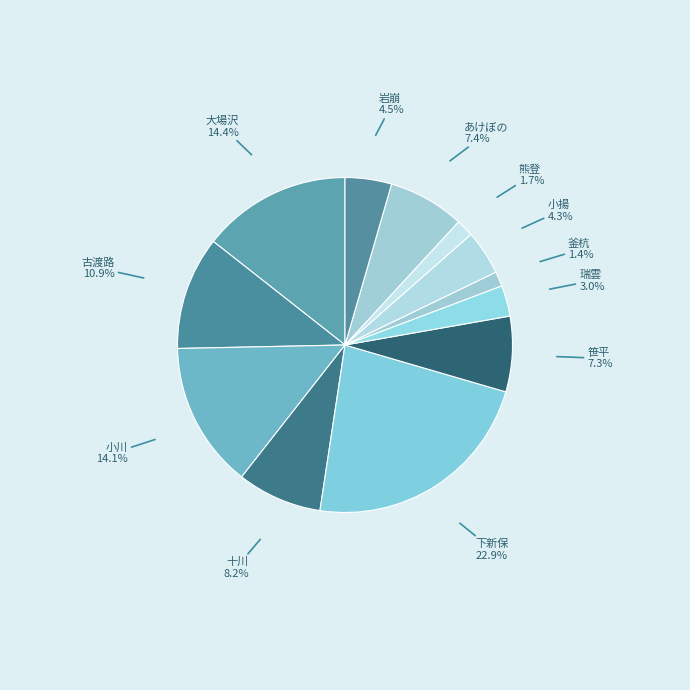

To the nearest percent, what is the combined percentage of 下新保 and 釜杭?

24%